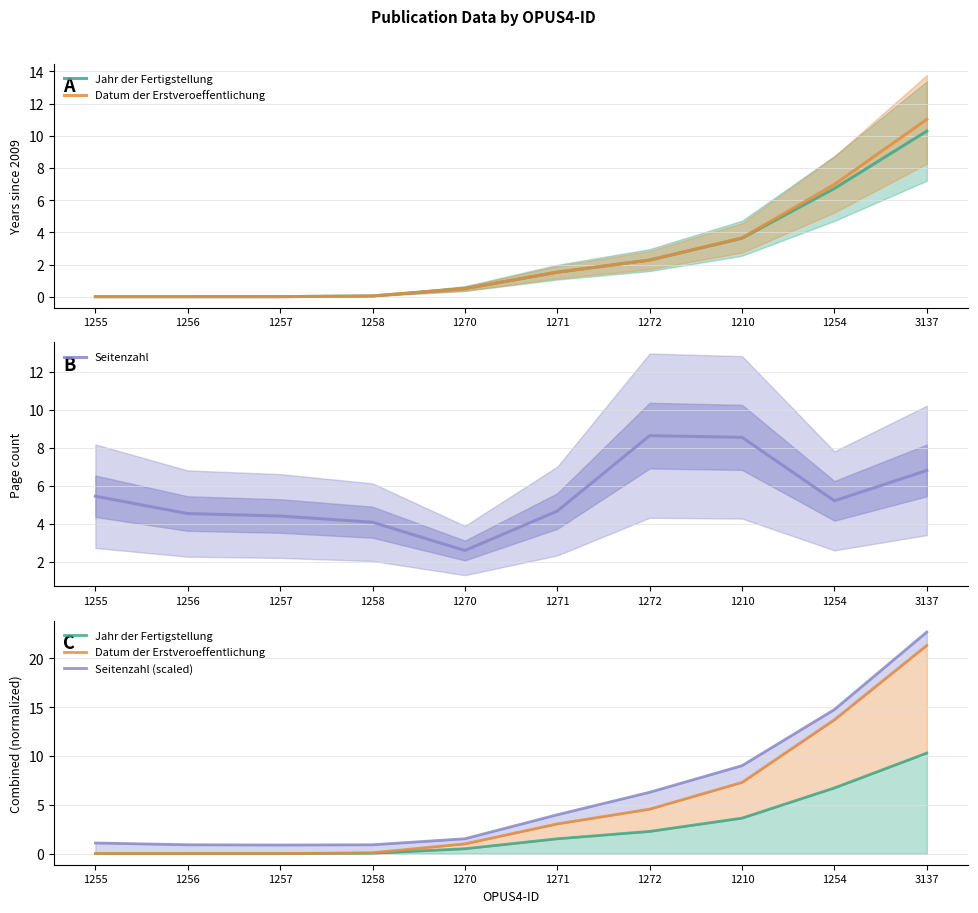

The value of Jahr der Fertigstellung at 3137 is 2.8. True or false?

False